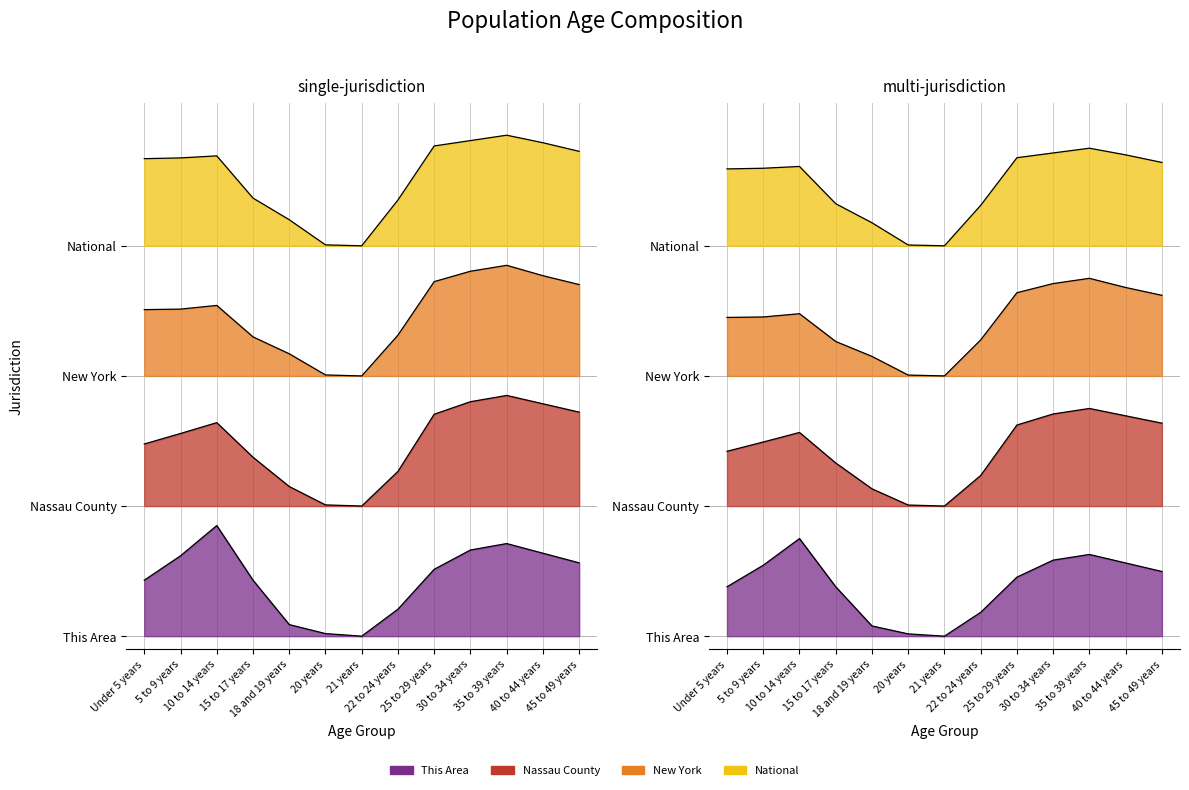

At 21 years, list the series in order from largest to smallest.

National, New York, Nassau County, This Area